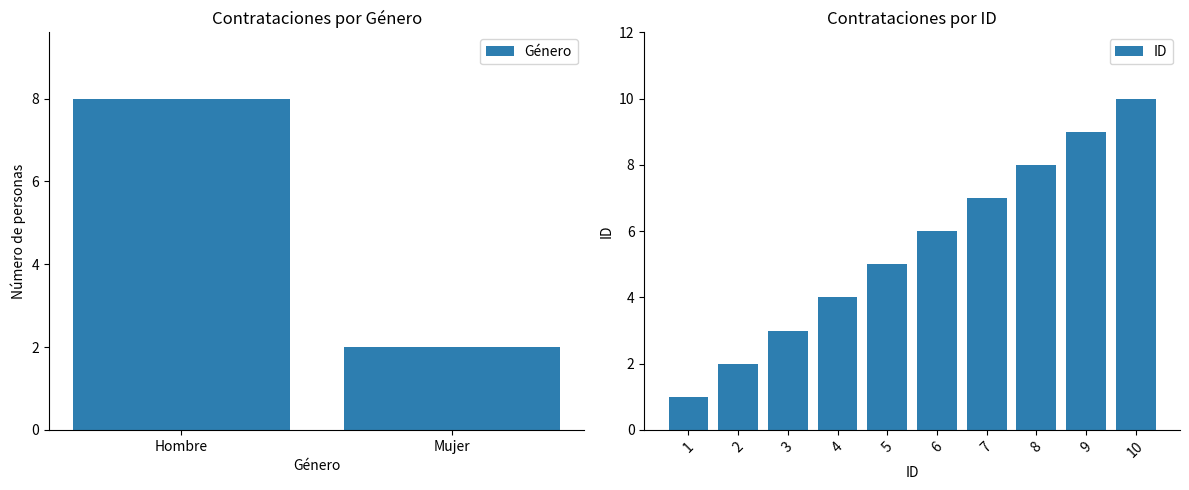

At which label does ID reach its peak?

10